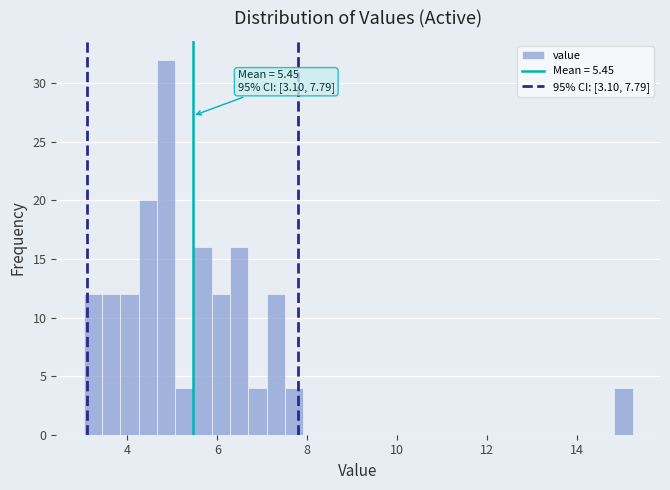

Around what value on the x-axis is the tallest bar? Give the approximate position of its centre, as read against the axis.

4.8